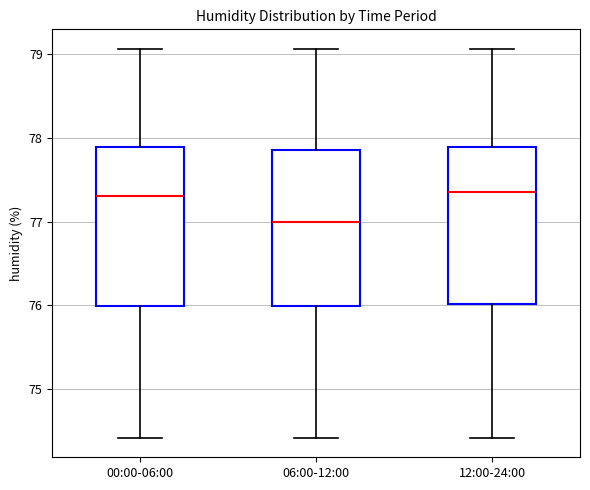

Reading left to right, read every box against the y-axis: the position of its median line, the range the box covers, and the ends of its whiskers. The values are not printed on the chart, so give them approximately, as read against the axis.

00:00-06:00: median 77.3, box 76.0 to 77.9, whiskers 74.4 to 79.1
06:00-12:00: median 77.0, box 76.0 to 77.9, whiskers 74.4 to 79.1
12:00-24:00: median 77.4, box 76.0 to 77.9, whiskers 74.4 to 79.1